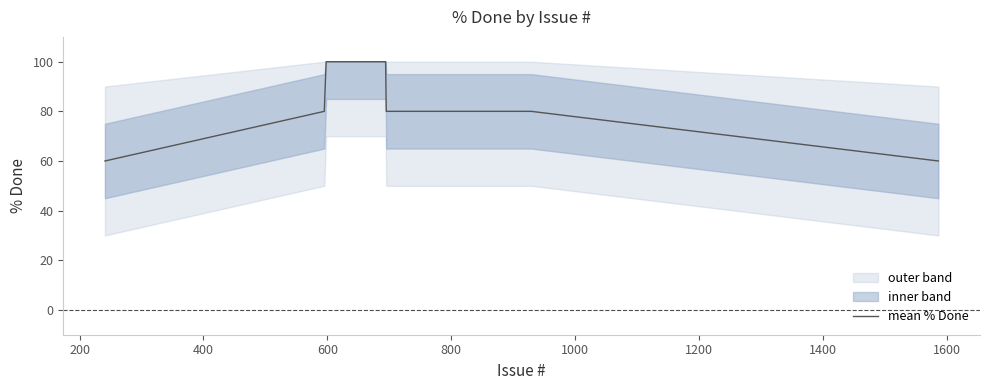

What is the difference between the second highest and second lowest values?

40